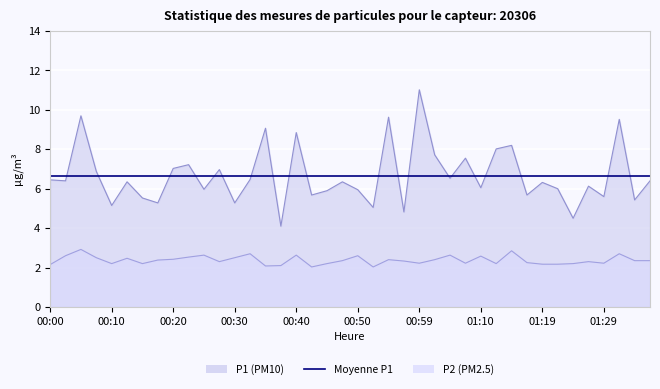

The P1 series shows 5.2 at 00:10. True or false?

True